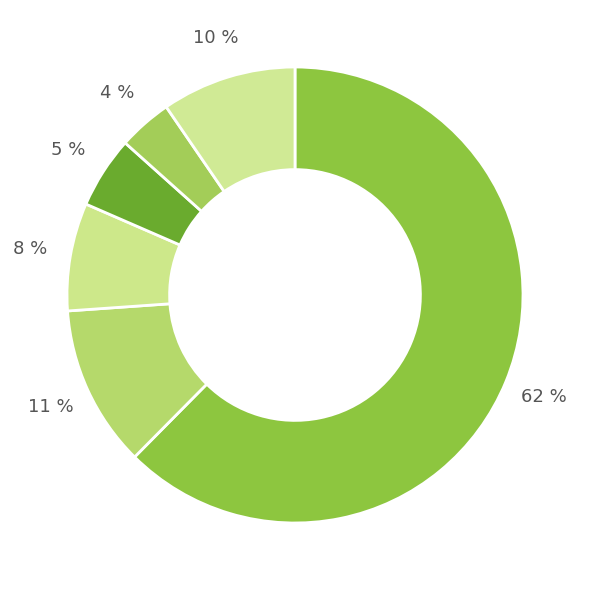

Count the number of slices in the pie.

6